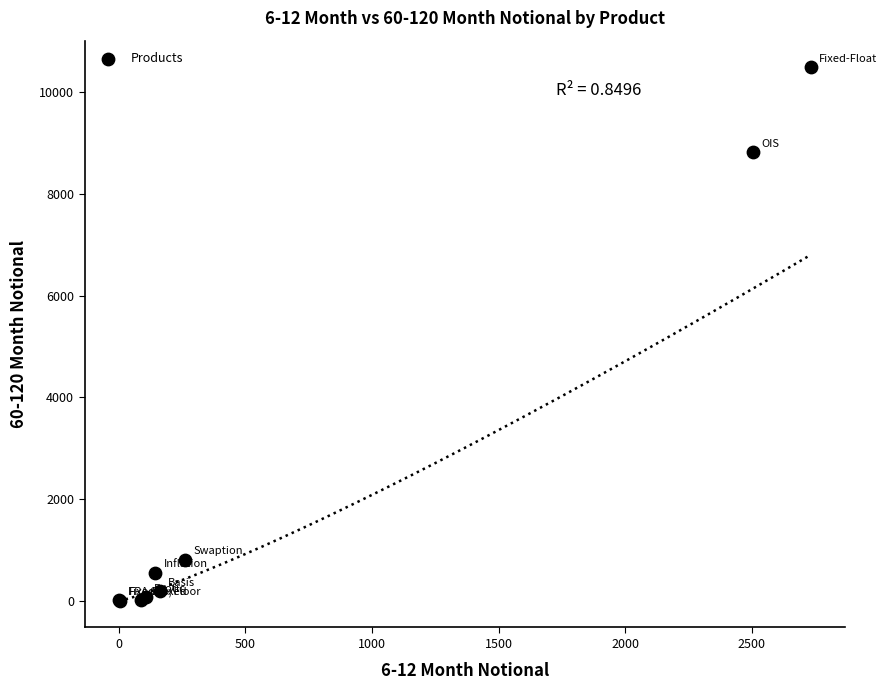

What Y value in the scatter plot is closest to 5244?

8816